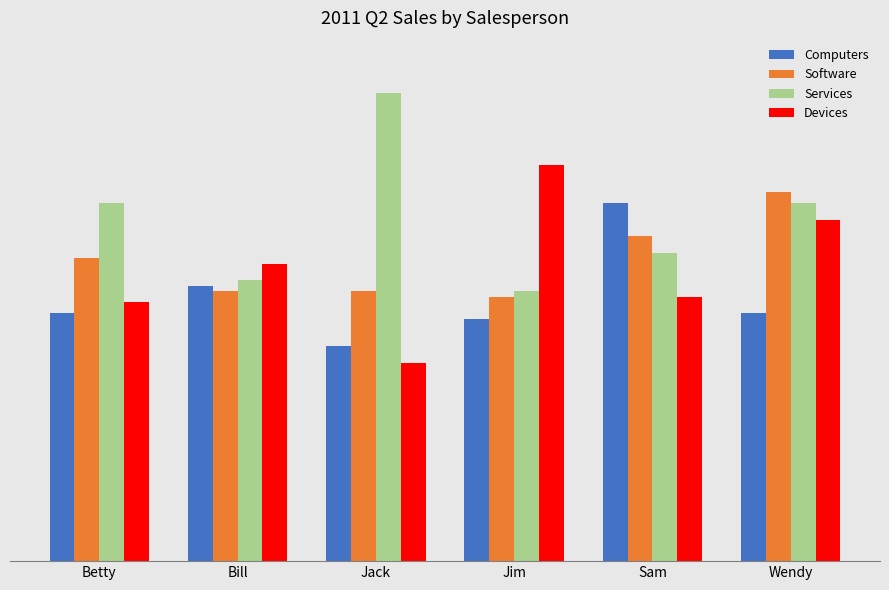

Does the chart contain any negative values?

No